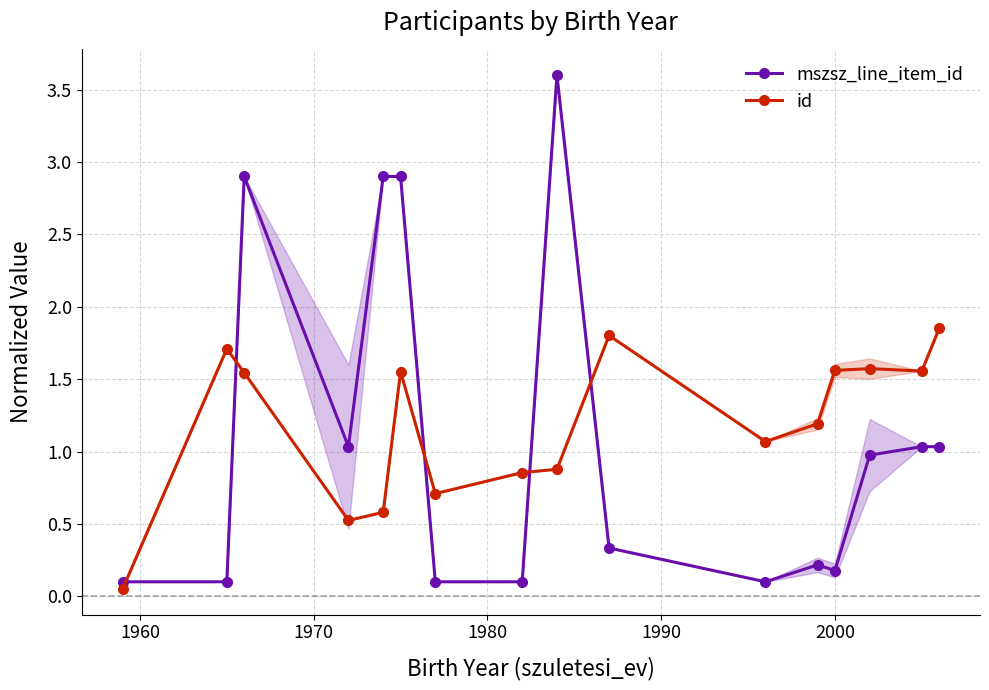

True or false: mszsz_line_item_id and id intersect in this chart.

True